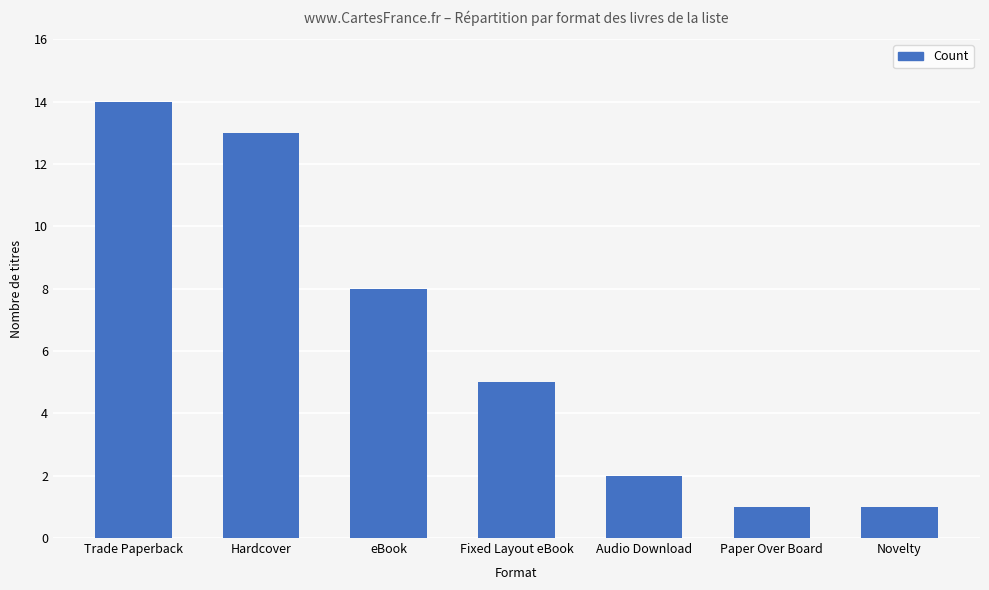

What is the value of the 4th bar from the left?

5